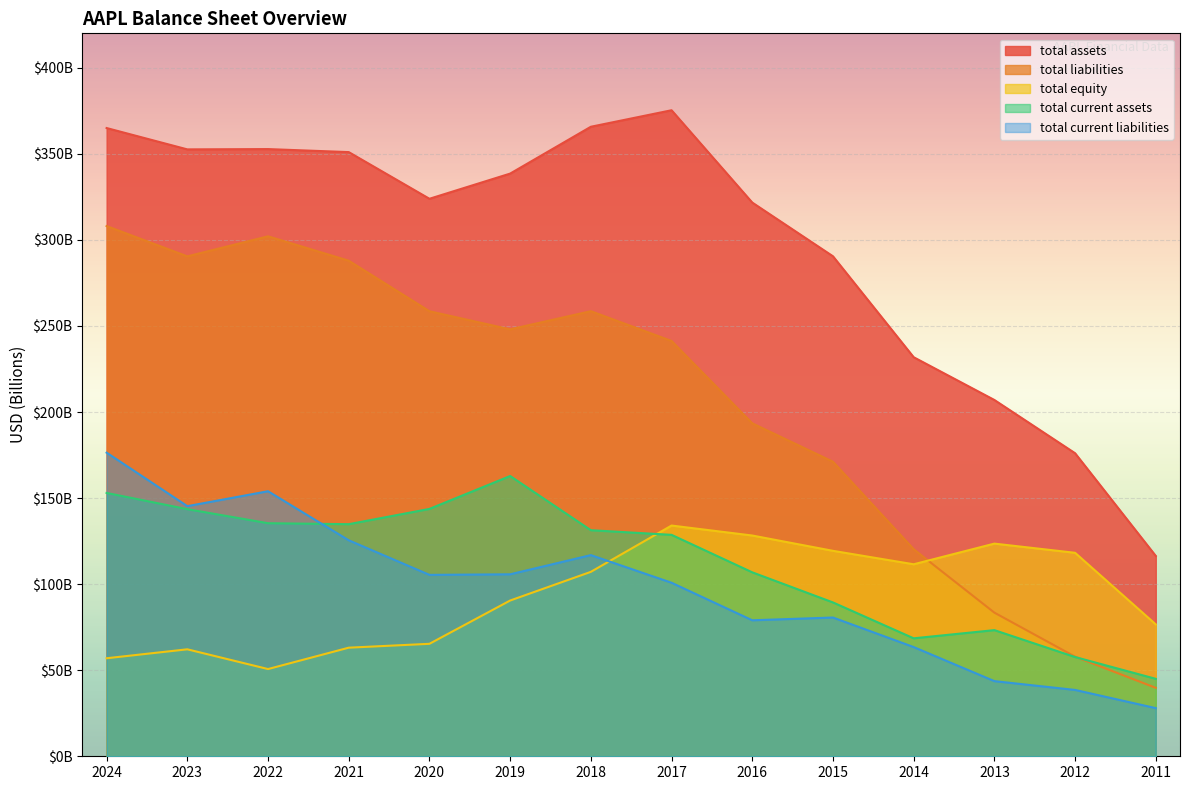

Rank the series by their maximum value, from lowest to highest.

total equity, total current assets, total current liabilities, total liabilities, total assets